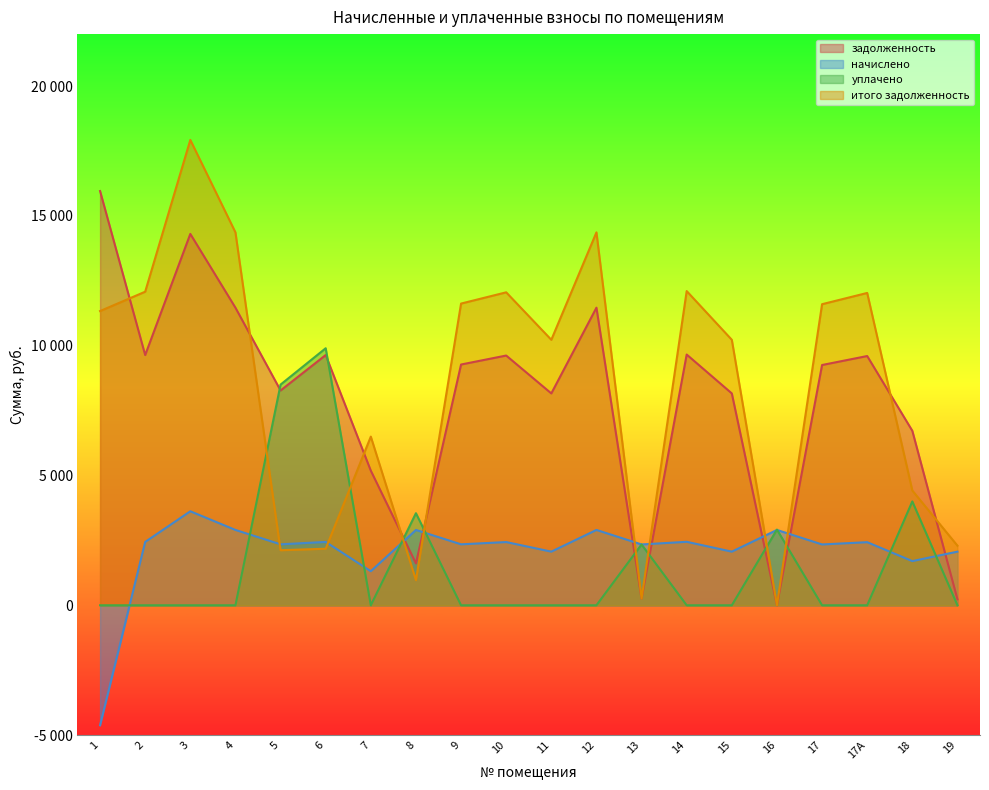

What is the minimum value shown in the chart?

-4622.9